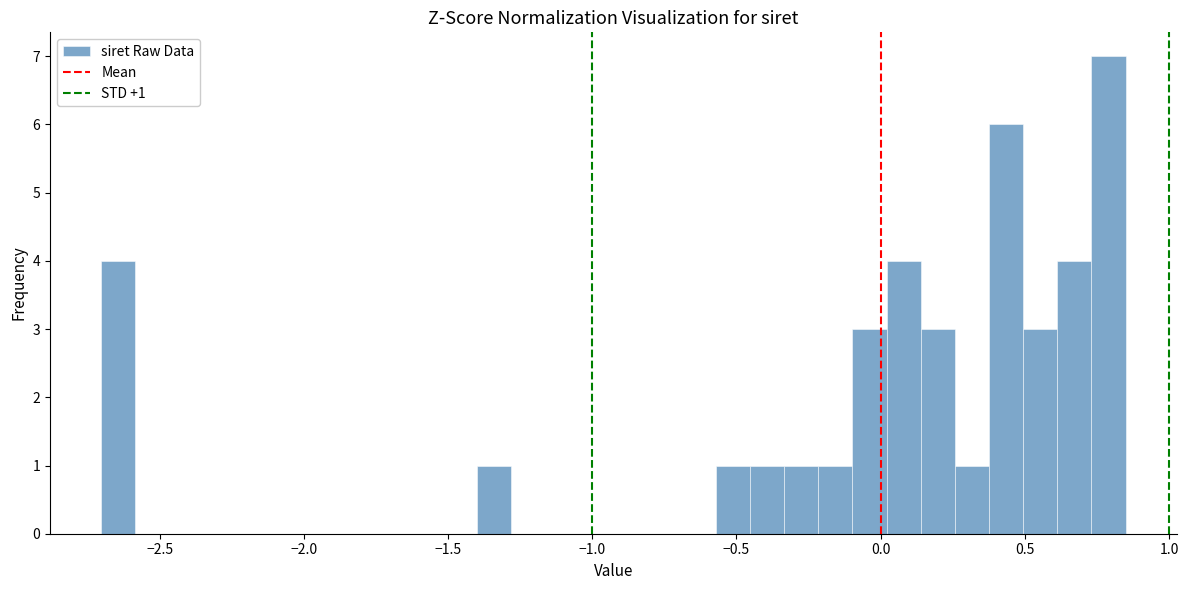

Read against the x-axis, roughly where is the centre of the tallest bar?

0.80